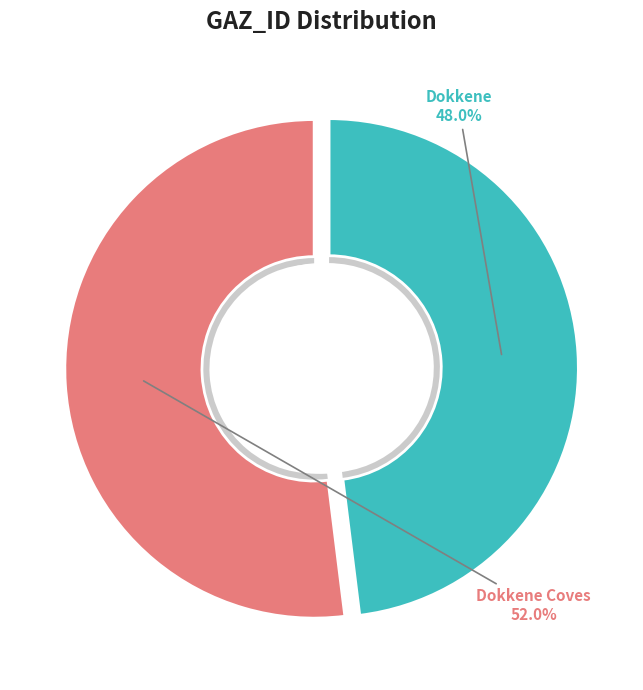

What is the largest slice in the pie chart?

Dokkene Coves